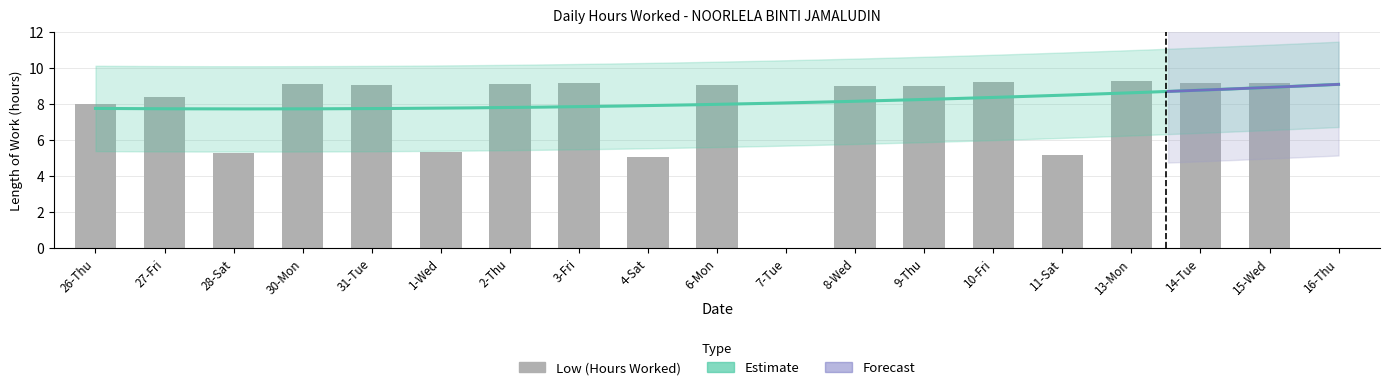

Reading left to right, list all the values displayed in this chart.

26-Thu=8.0	27-Fri=8.4	28-Sat=5.3	30-Mon=9.1	31-Tue=9.1	1-Wed=5.3	2-Thu=9.1	3-Fri=9.1	4-Sat=5.0	6-Mon=9.0	7-Tue=0.0	8-Wed=9.0	9-Thu=9.0	10-Fri=9.2	11-Sat=5.2	13-Mon=9.3	14-Tue=9.1	15-Wed=9.1	16-Thu=0.0